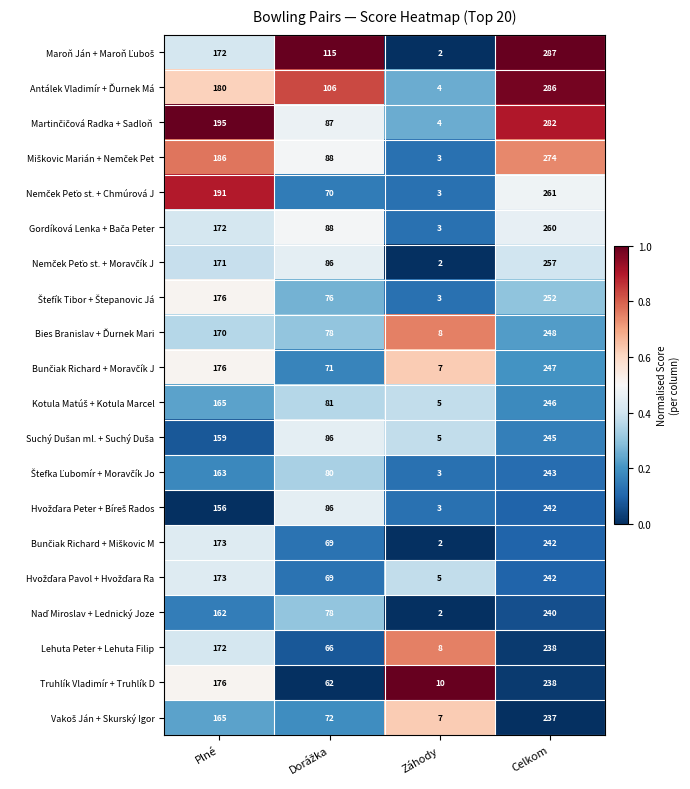

What is the average value of the Truhlík Vladimír + Truhlík D series?

122